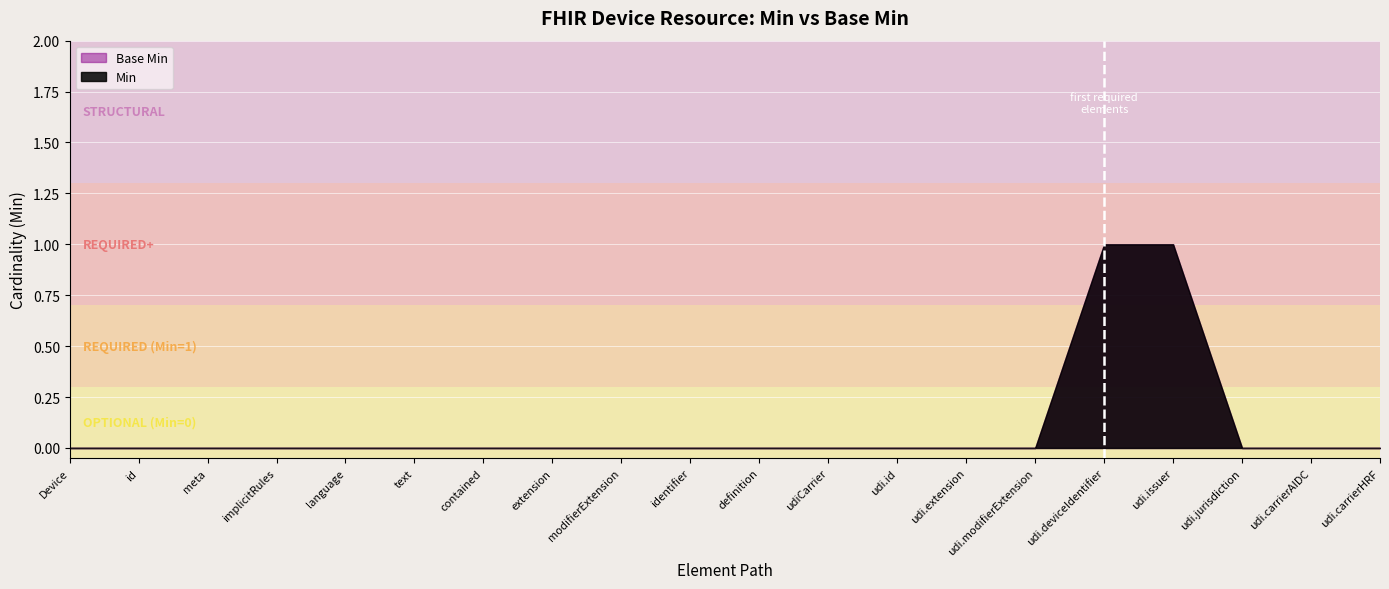

What is the label of the 8th point from the left?

Device.extension